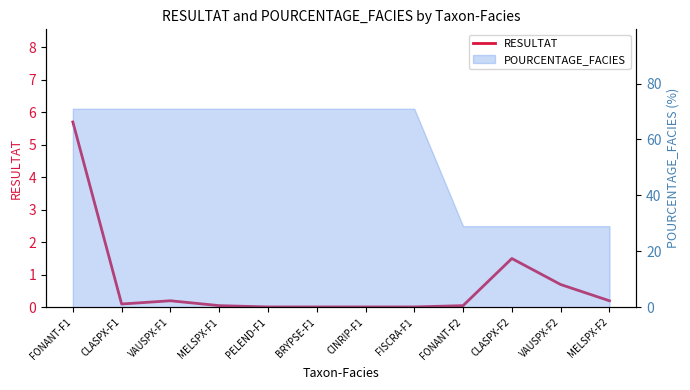

How many interior local peaks (higher than both neighbors) does the data have?

2